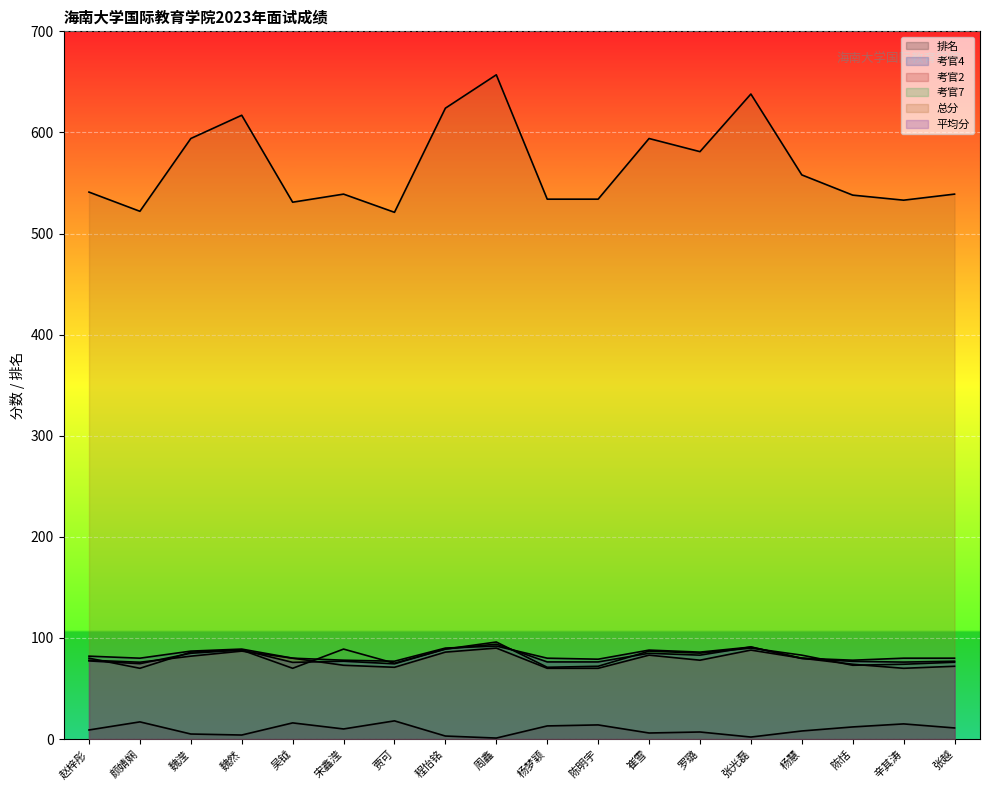

Which label corresponds to the smallest value in the chart?

周鑫